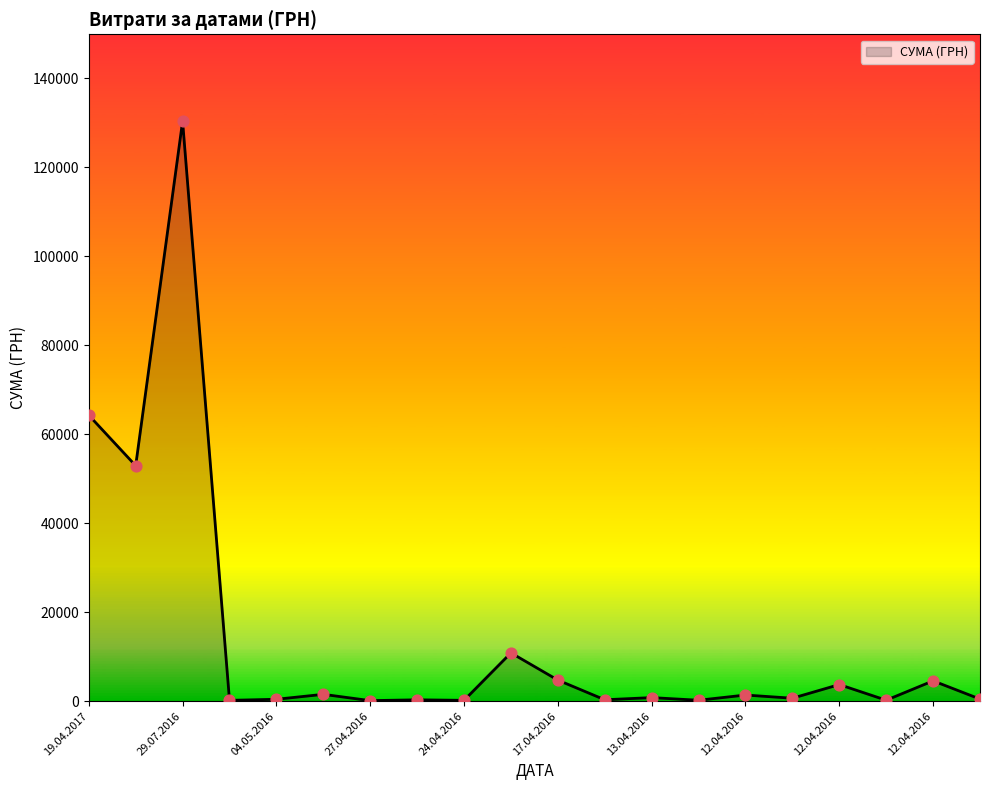

What is the difference between the maximum and minimum values?

130266.5